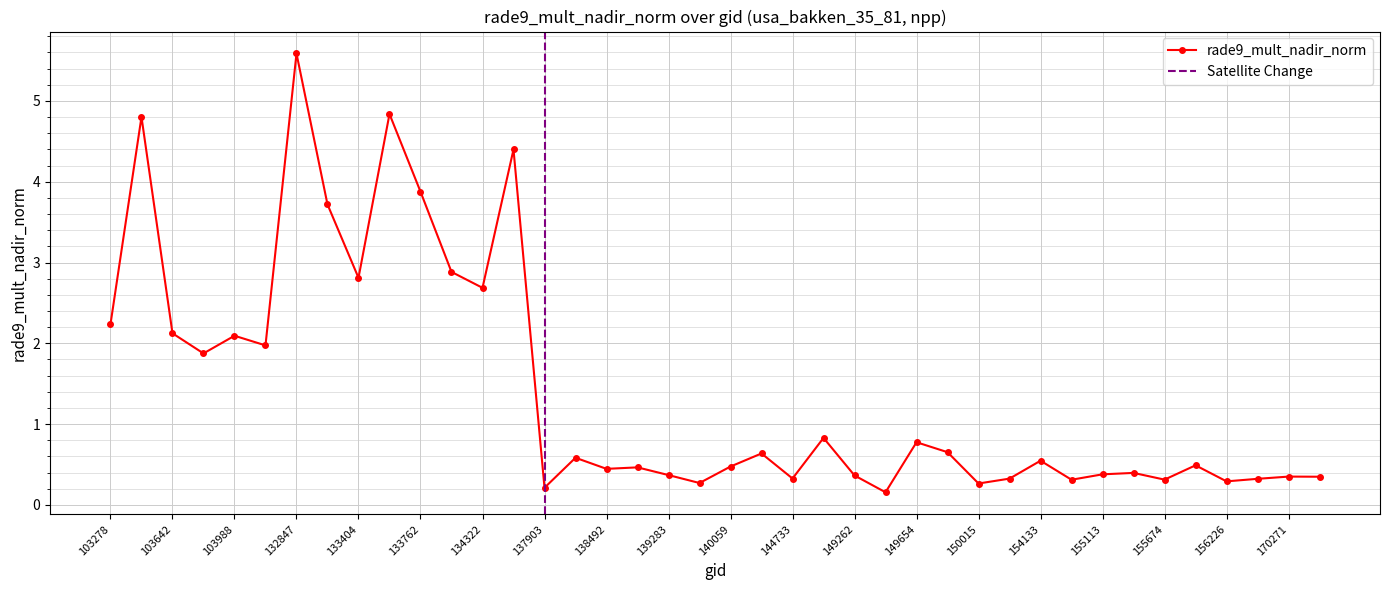

At which category does the data reach its first local valley?

103877